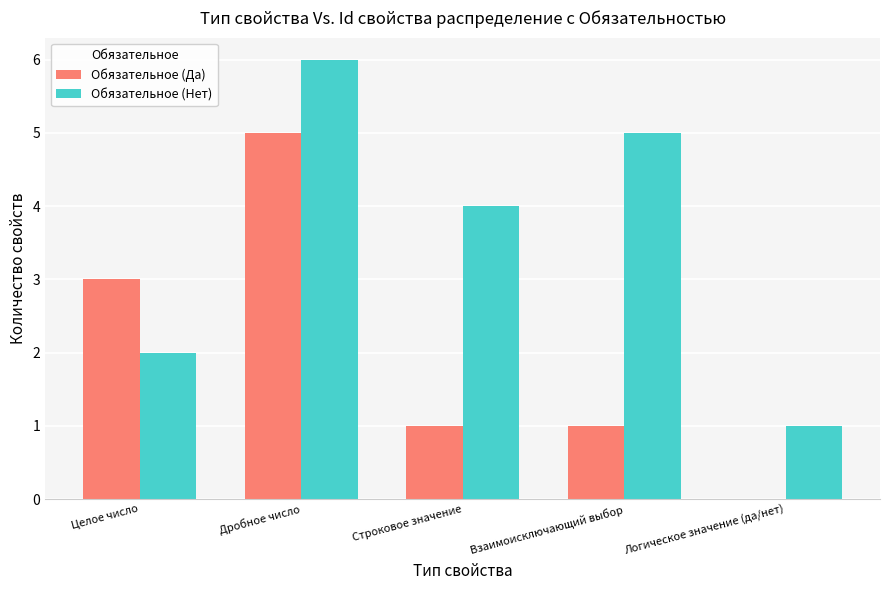

Reading left to right, extract all data points from this chart.

Обязательное (Да): 3	5	1	1	0
Обязательное (Нет): 2	6	4	5	1